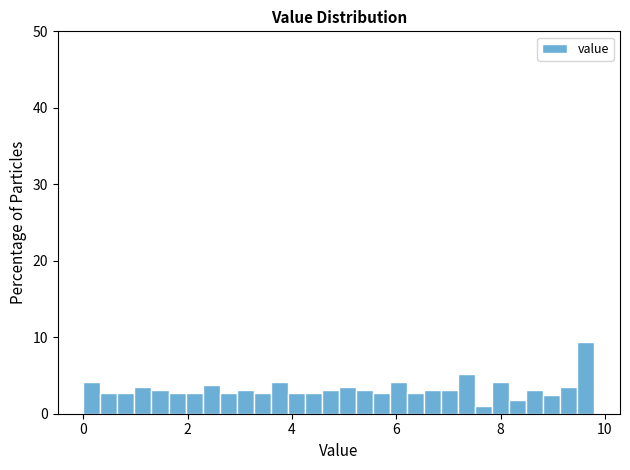

Read against the x-axis, roughly where is the centre of the tallest bar?

9.6